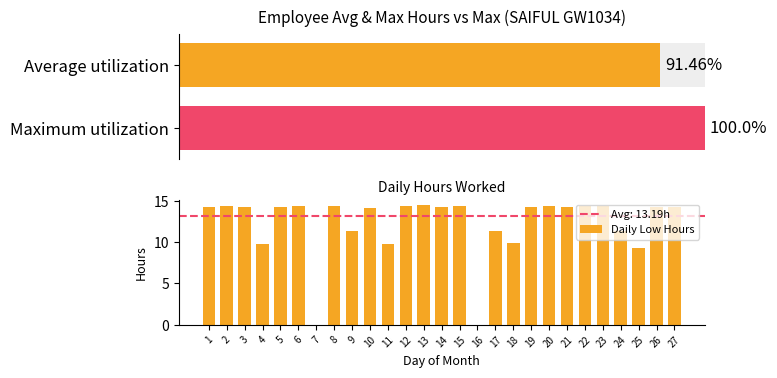

Read the value at 5.

14.2